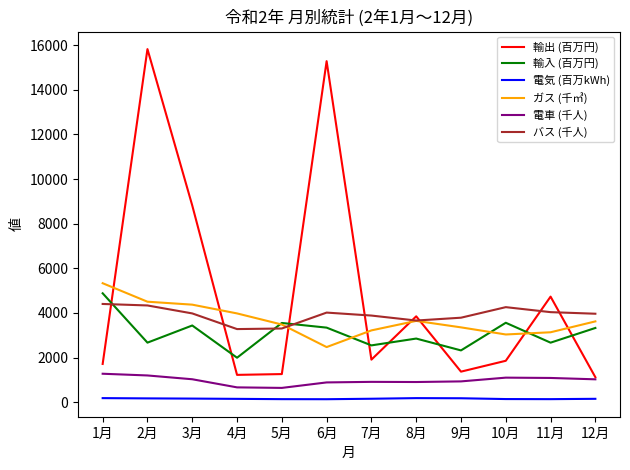

The 輸入 (百万円) series shows 6021 at 5月. True or false?

False